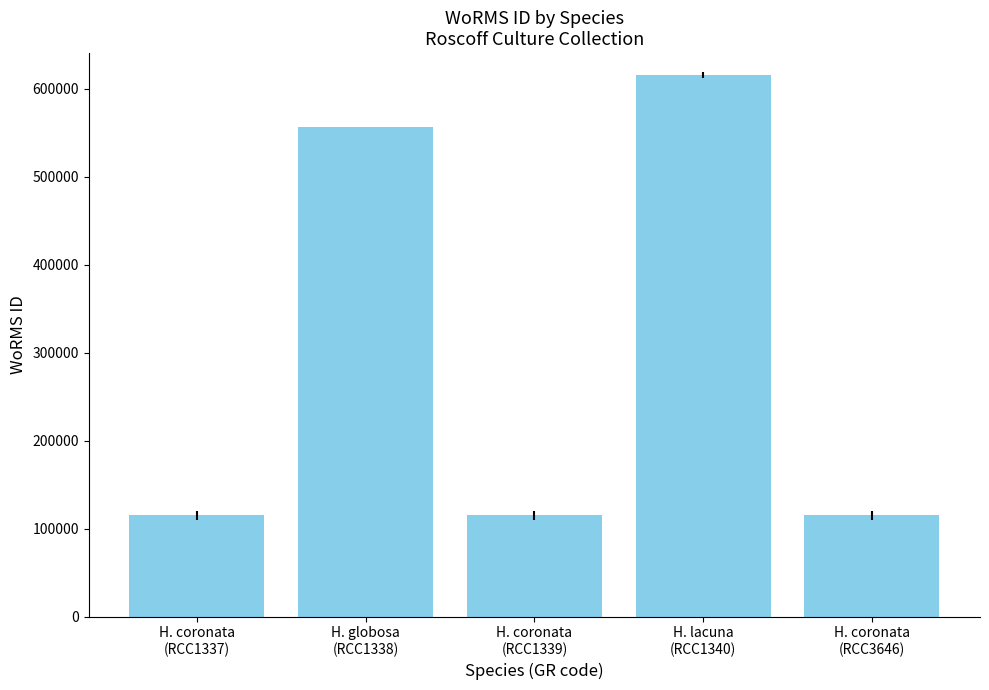

The value at H. coronata
(RCC3646) is 115087. True or false?

True